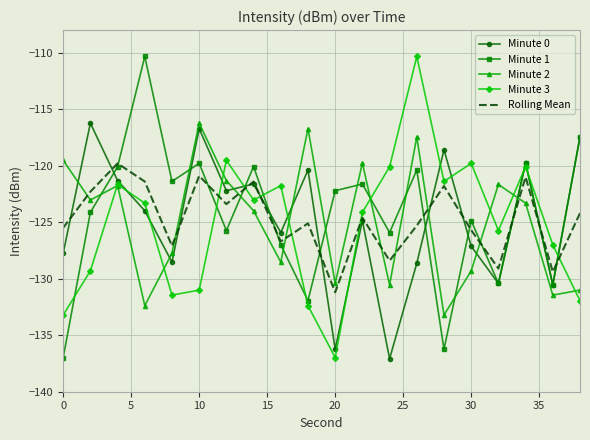

True or false: Minute 3 and Minute 0 intersect in this chart.

True